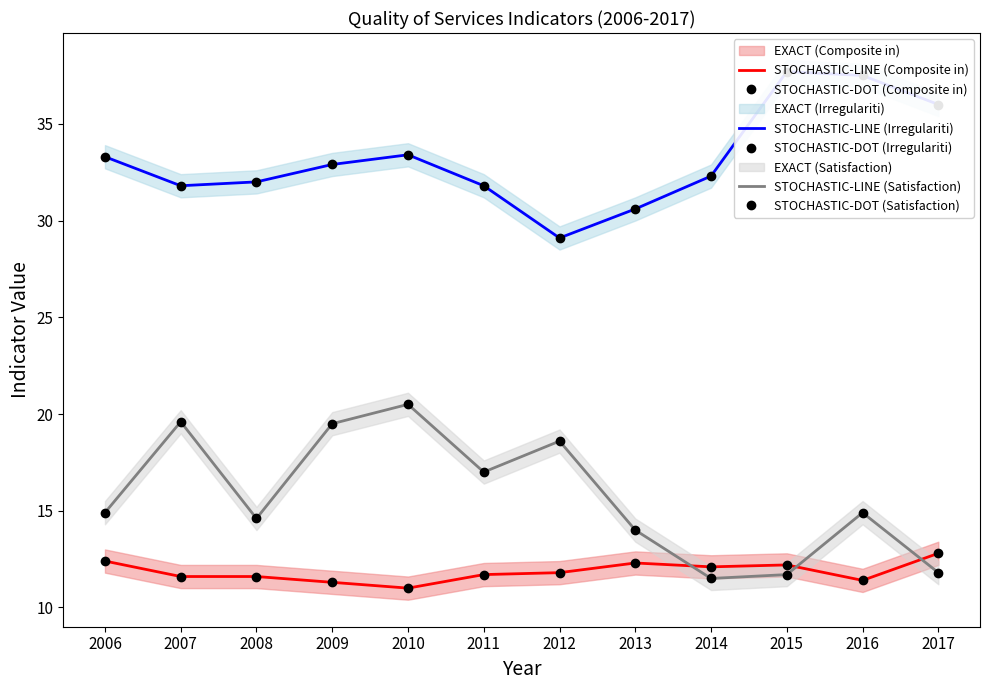

The value of STOCHASTIC-LINE (Satisfaction) at 2007 is 7.9. True or false?

False